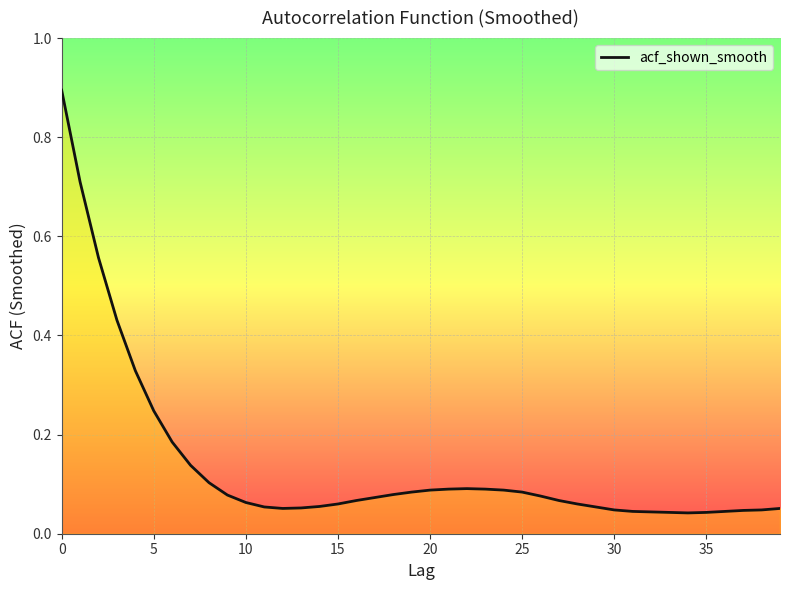

What is the difference between the maximum and minimum values?

0.9